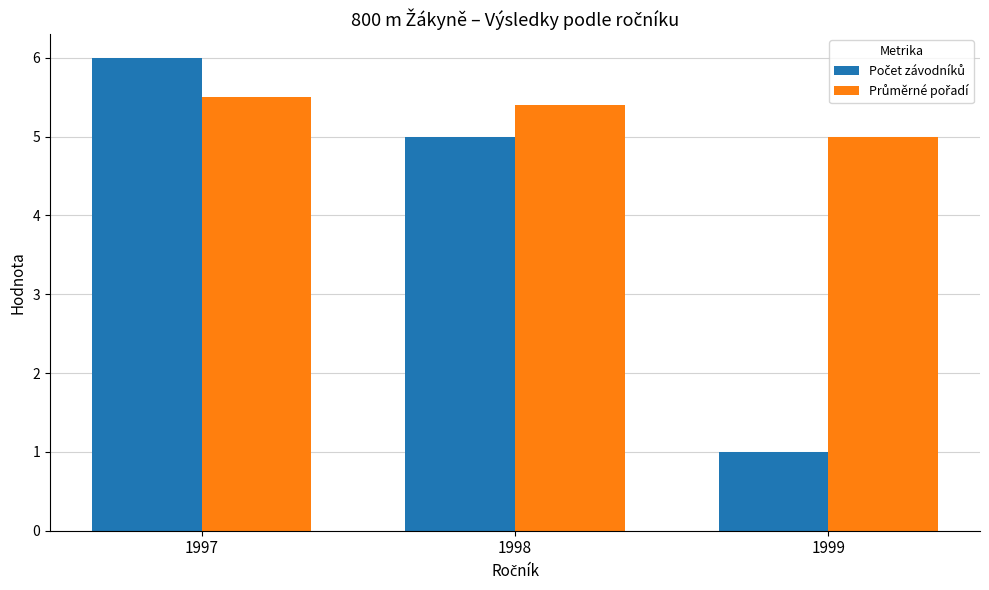

What is the greatest value displayed?

6.0